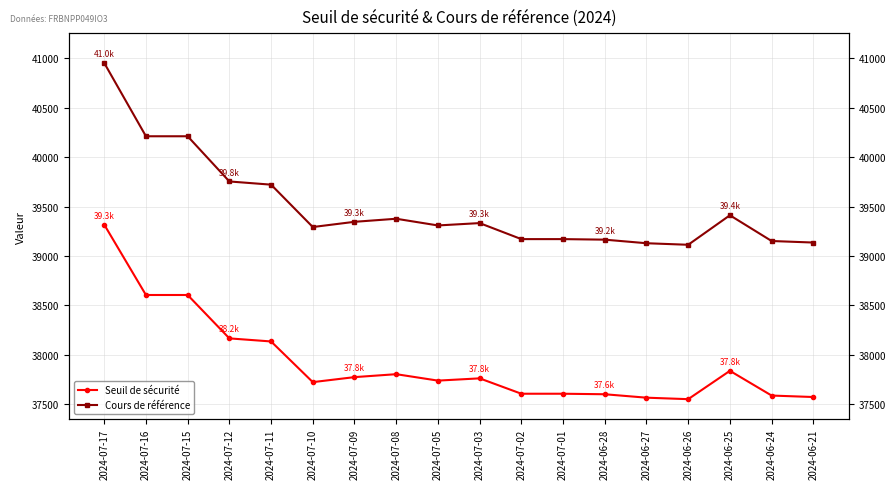

What is the value of the Seuil de sécurité point at the 9th from the left?

37735.7